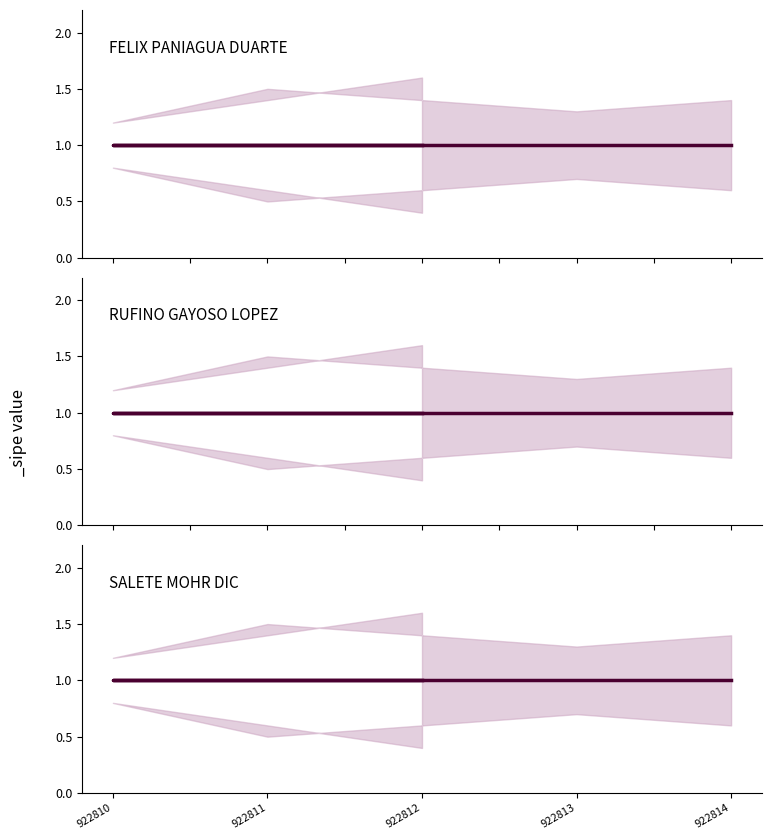

What is the maximum value shown in the chart?

1.6